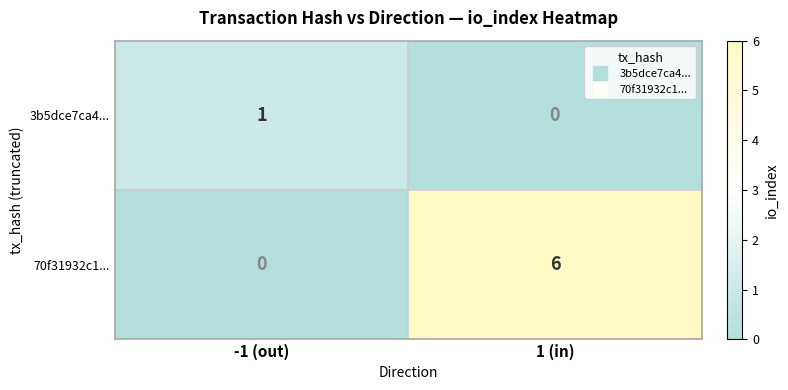

The 70f31932c1... series shows 0 at -1 (out). True or false?

True